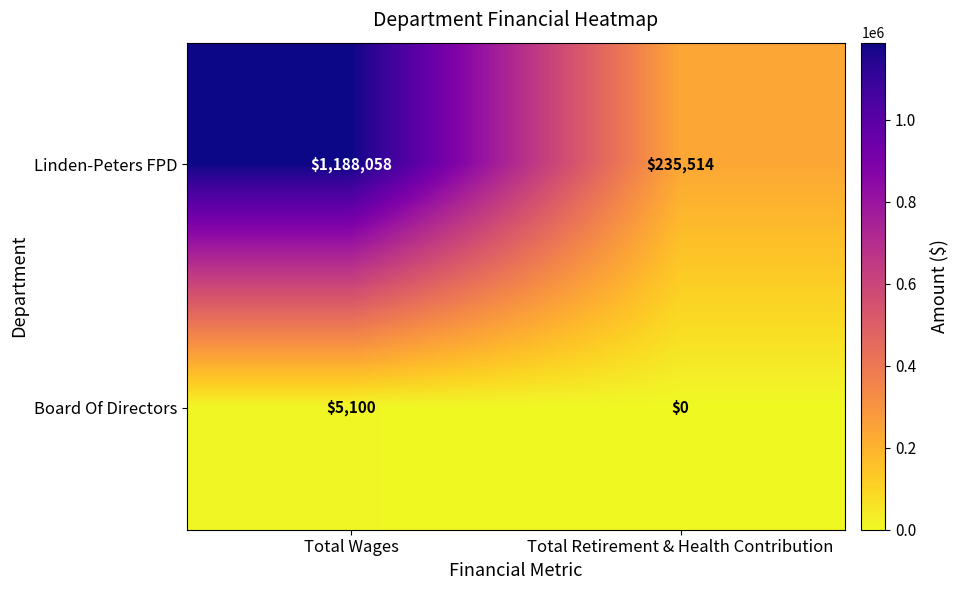

Which series has the largest range (max minus min)?

Linden-Peters FPD